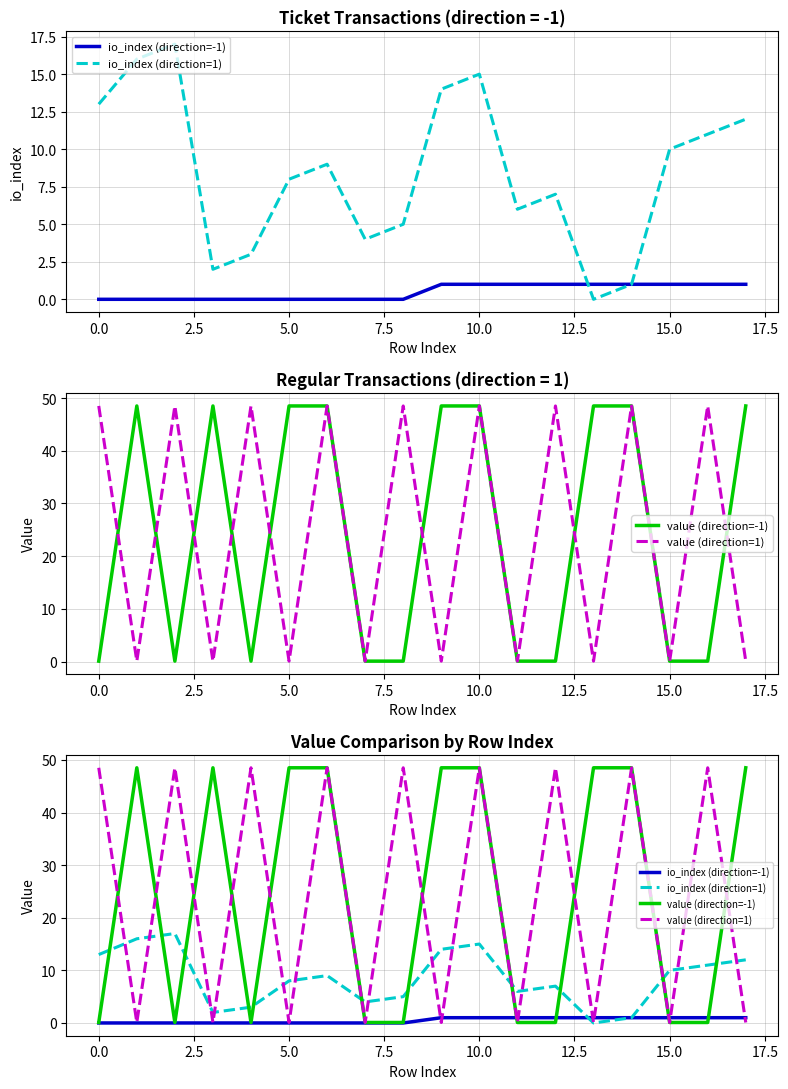

Reading left to right, transcribe all the data shown in this chart.

io_index (direction=-1): 0.0	0.0	0.0	0.0	0.0	0.0	0.0	0.0	0.0	1.0	1.0	1.0	1.0	1.0	1.0	1.0	1.0	1.0
io_index (direction=1): 13.0	16.0	17.0	2.0	3.0	8.0	9.0	4.0	5.0	14.0	15.0	6.0	7.0	0.0	1.0	10.0	11.0	12.0
value (direction=-1): 0.1	48.5	0.1	48.5	0.1	48.5	48.5	0.1	0.1	48.5	48.5	0.1	0.1	48.5	48.5	0.1	0.1	48.5
value (direction=1): 48.5	0.1	48.5	0.1	48.5	0.1	48.5	0.1	48.5	0.1	48.5	0.1	48.5	0.1	48.5	0.1	48.5	0.1